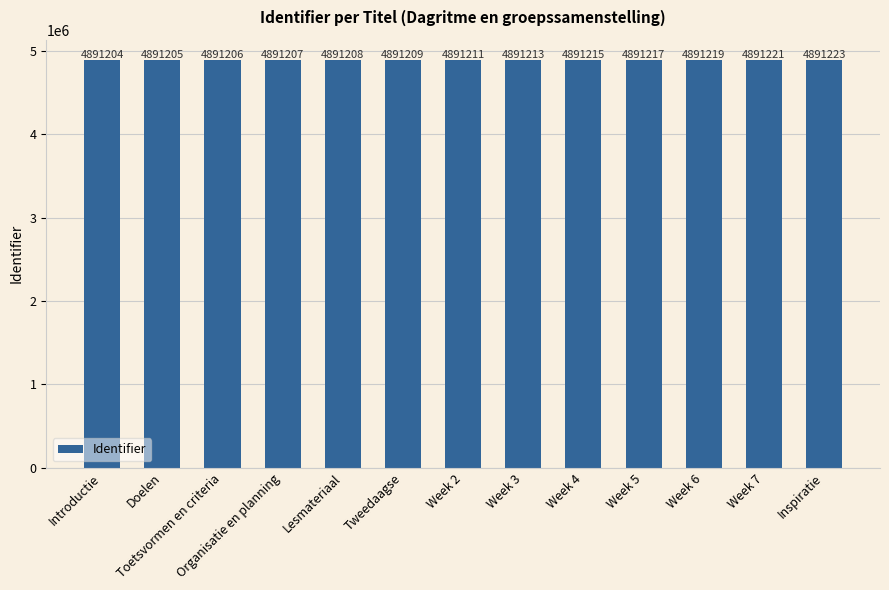

Reading left to right, list all the values displayed in this chart.

4891204	4891205	4891206	4891207	4891208	4891209	4891211	4891213	4891215	4891217	4891219	4891221	4891223